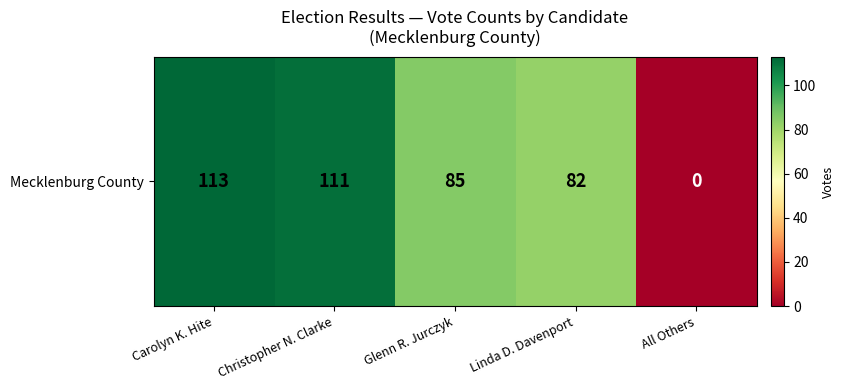

Between Linda D. Davenport and Glenn R. Jurczyk, which is larger?

Glenn R. Jurczyk